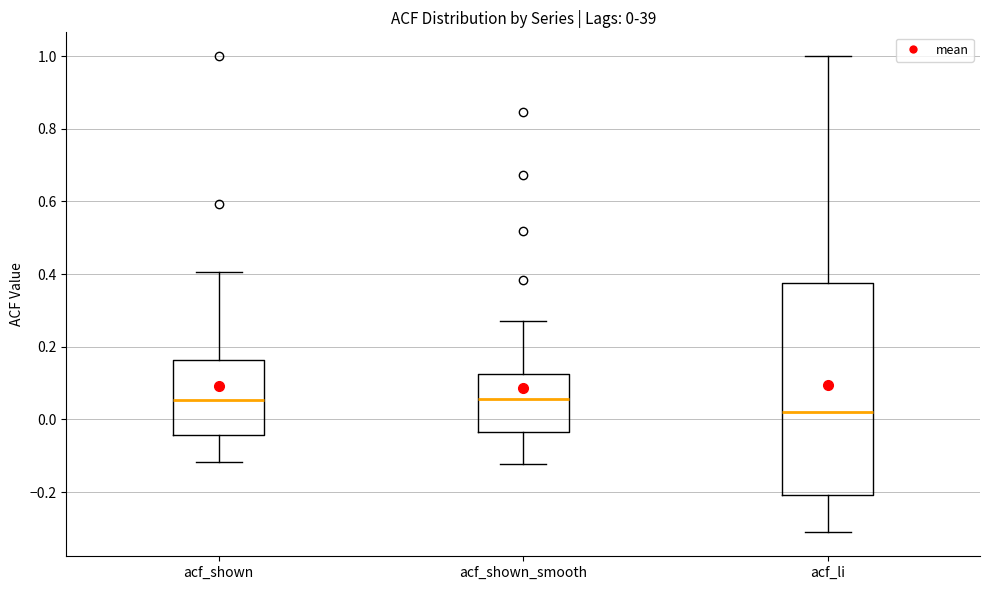

Which box is the tallest, from its lower edge to its upper edge?

acf_li